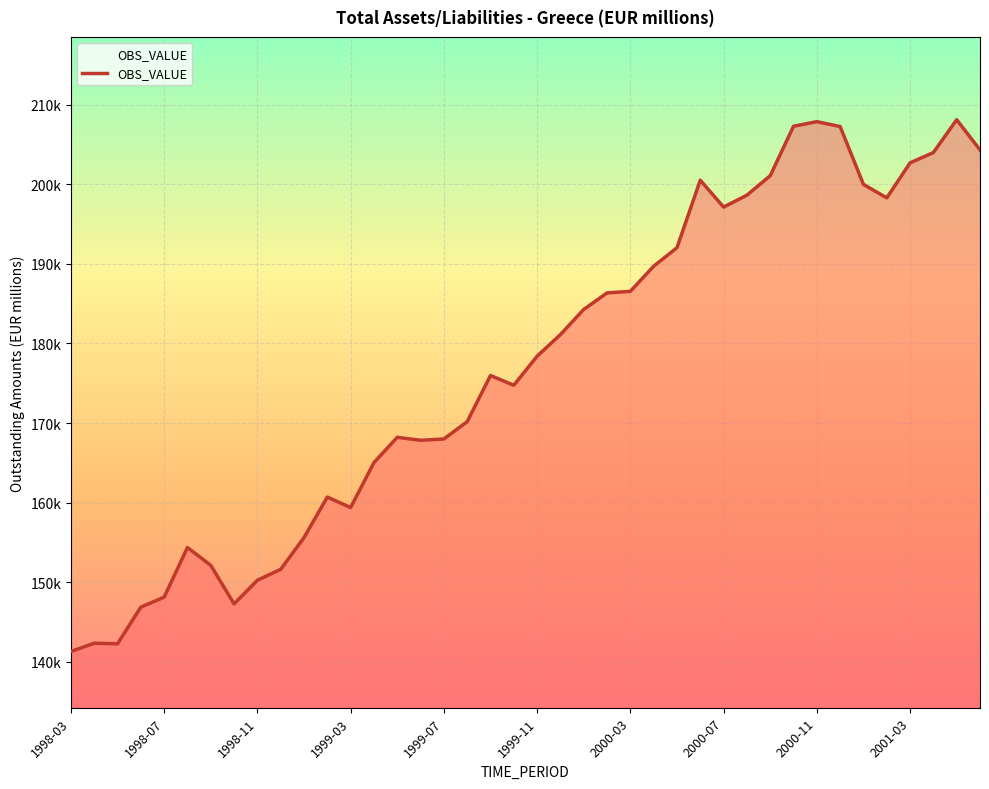

Does the chart have visible grid lines?

Yes